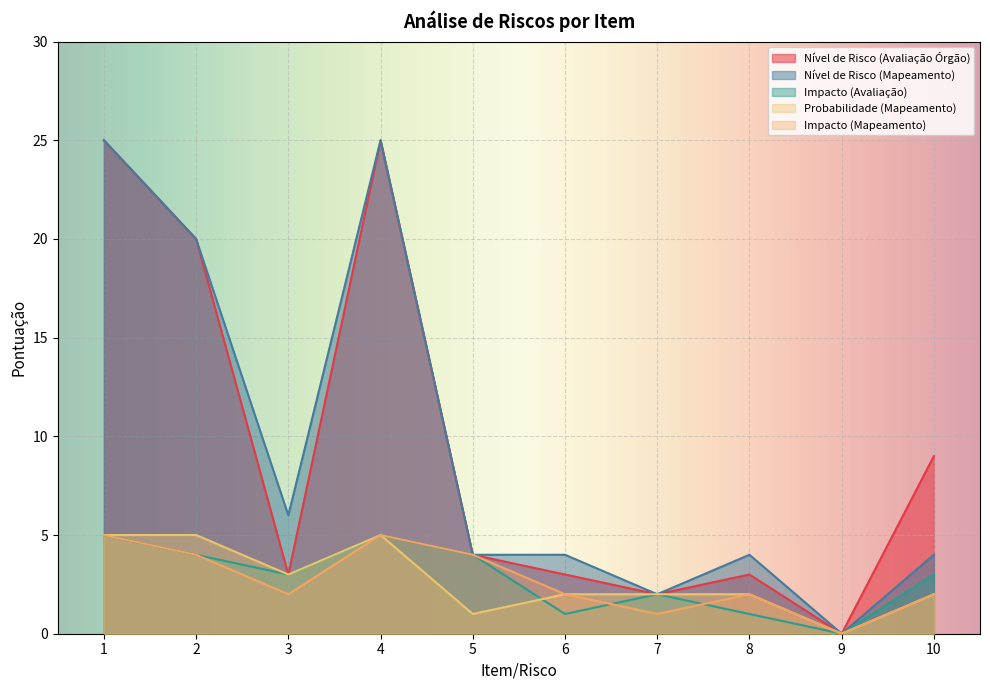

Reading left to right, list all the values displayed in this chart.

Nível de Risco (Avaliação Órgão): 25	20	3	25	4	3	2	3	0	9
Nível de Risco (Mapeamento): 25	20	6	25	4	4	2	4	0	4
Impacto (Avaliação): 5	4	3	5	4	1	2	1	0	3
Probabilidade (Mapeamento): 5	5	3	5	1	2	2	2	0	2
Impacto (Mapeamento): 5	4	2	5	4	2	1	2	0	2